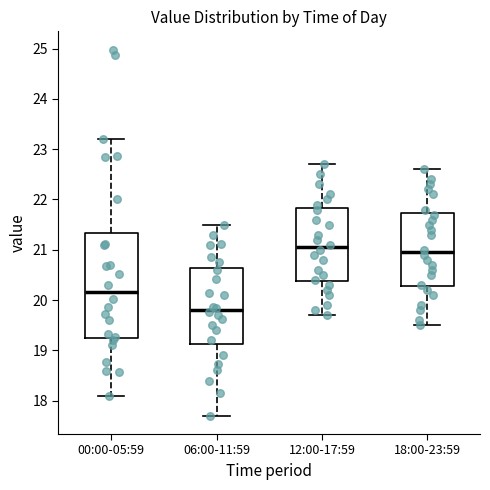

Which box has the highest median line?

12:00-17:59